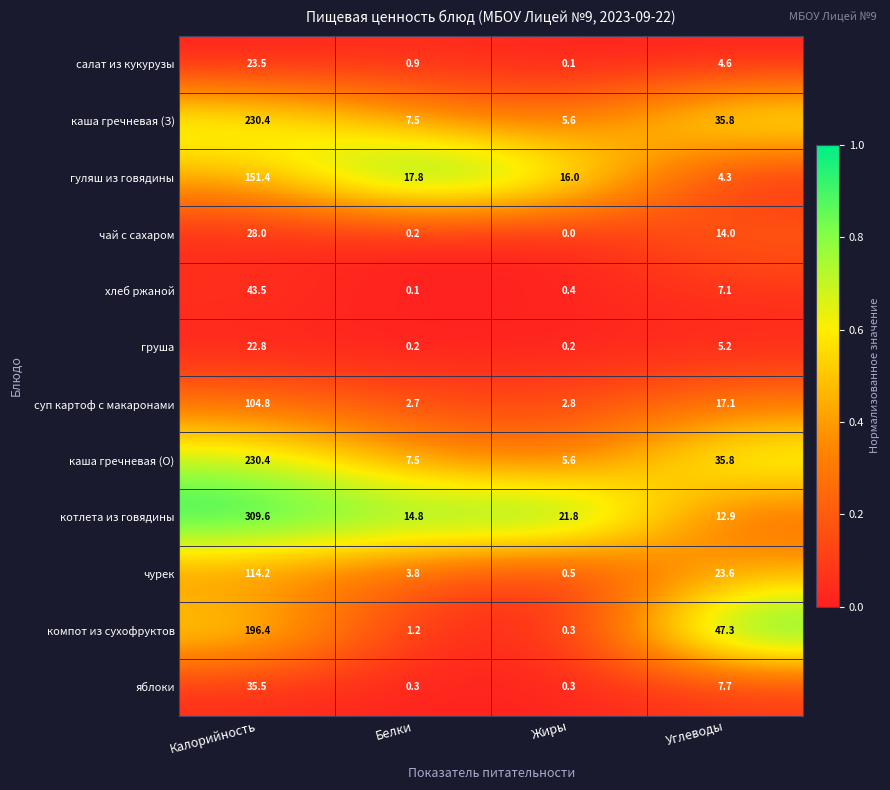

Rank the categories by салат из кукурузы value from highest to lowest.

Калорийность, Углеводы, Белки, Жиры